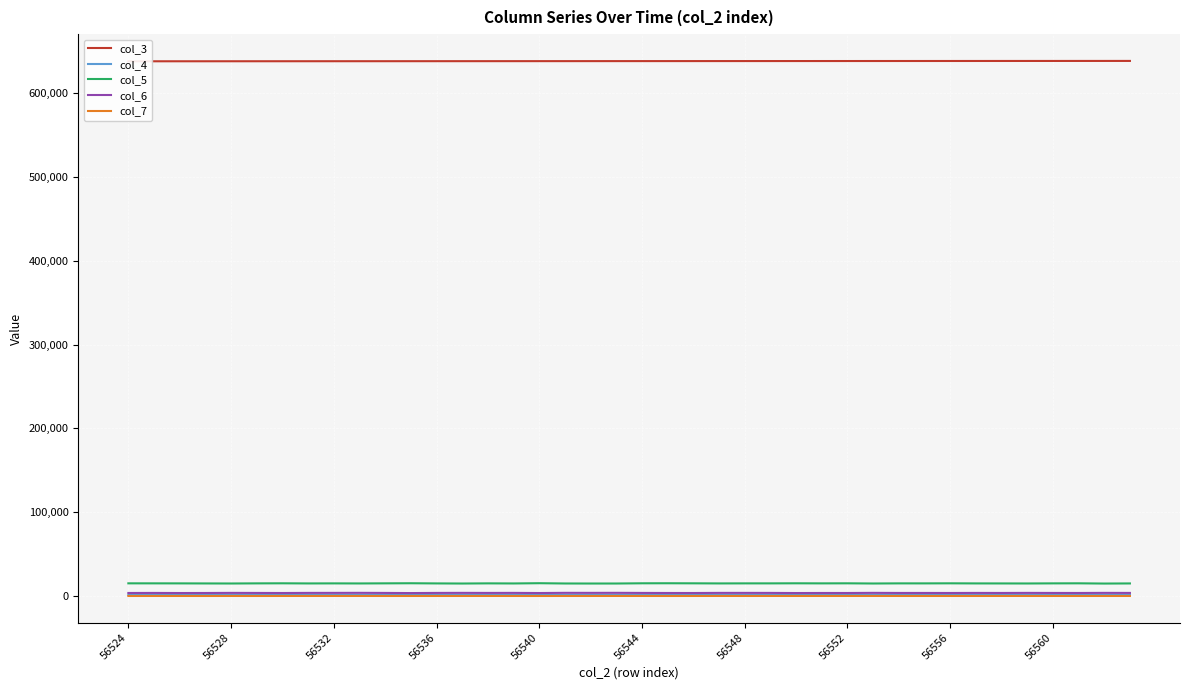

True or false: col_7 and col_5 intersect in this chart.

False